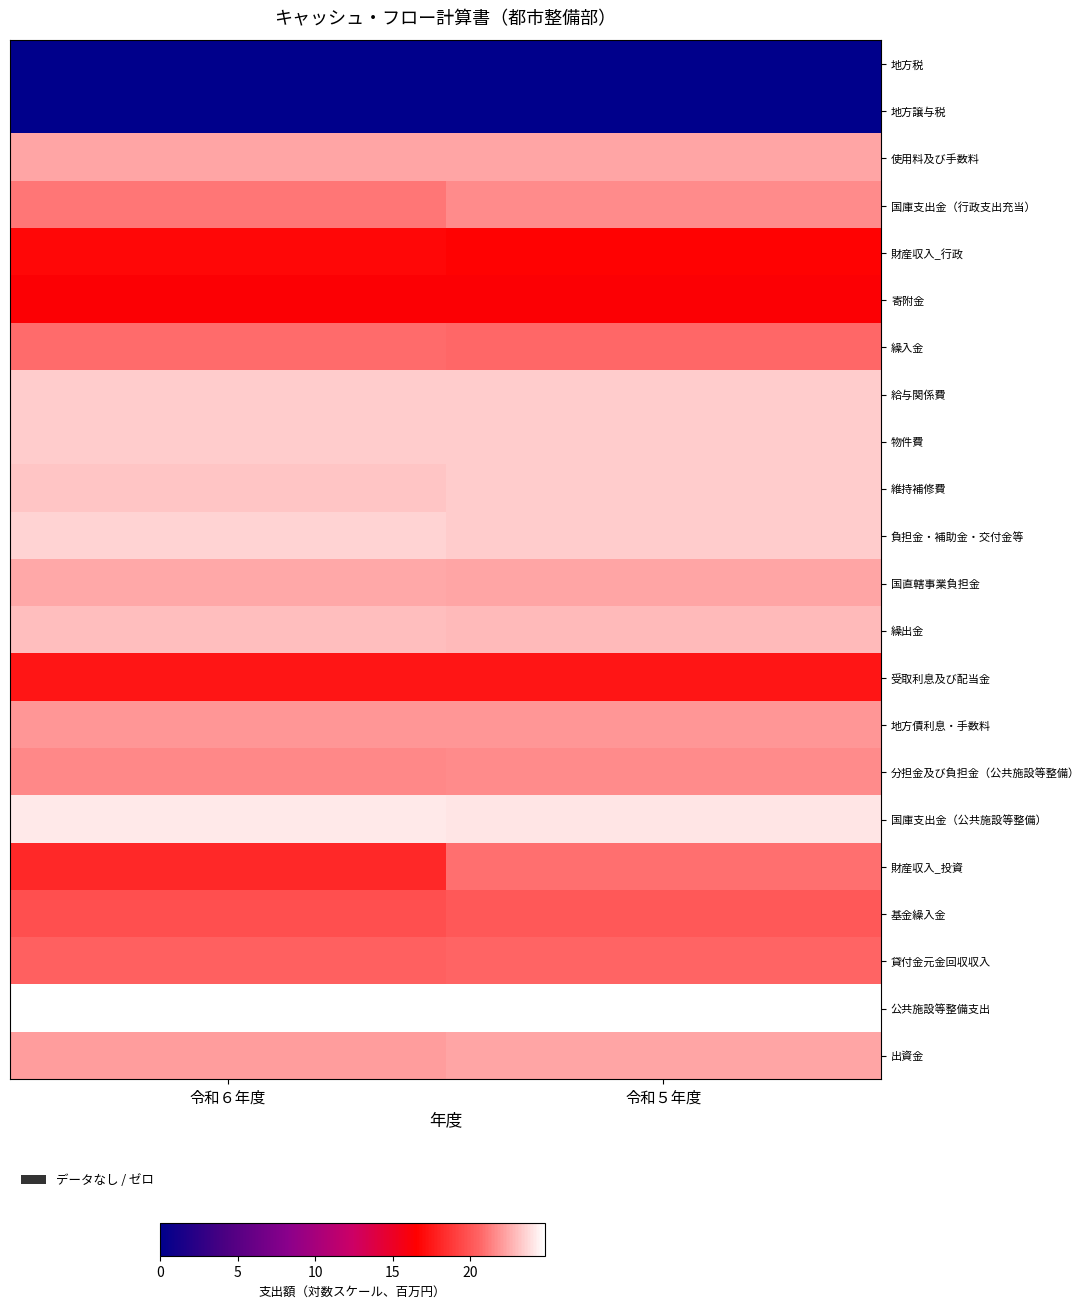

Which series has the widest spread of values?

財産収入_投資